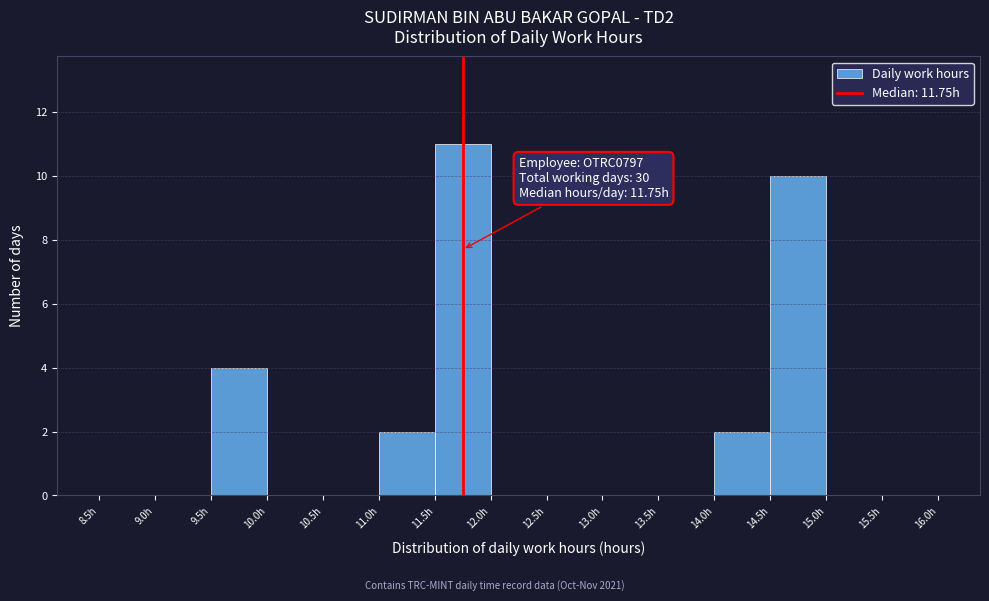

Over which range of the x-axis is the bar tallest?

11.5 to 12.0